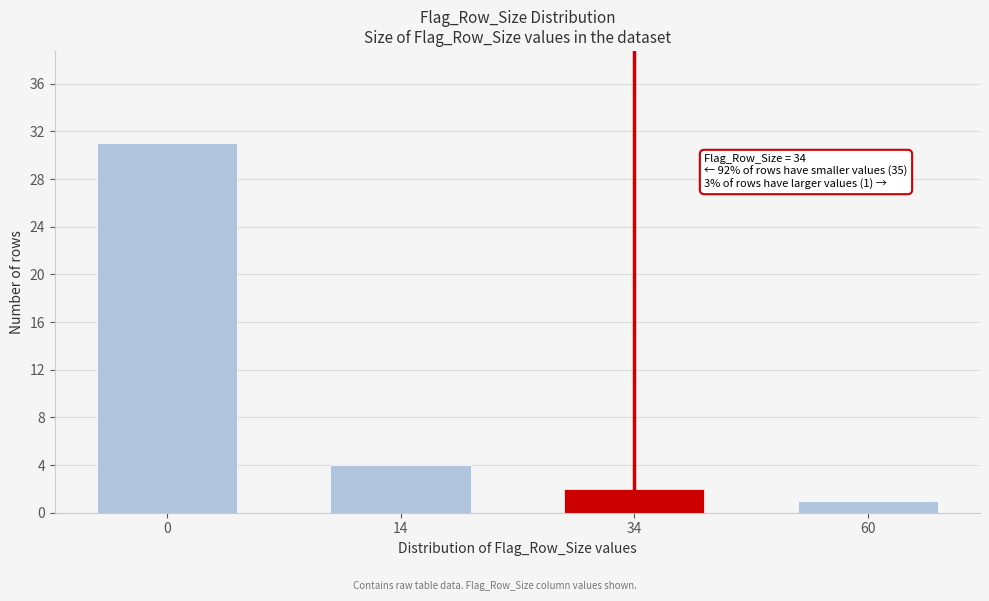

Reading left to right, list all the values displayed in this chart.

31	4	2	1